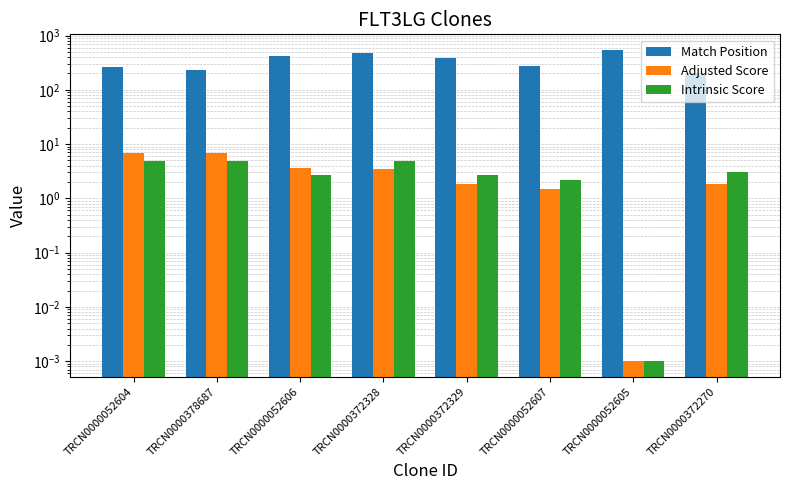

How many data points does each series have?

8